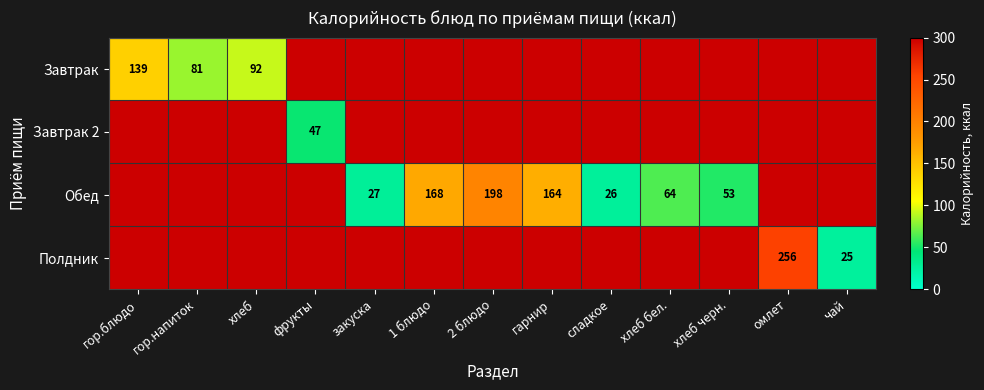

Is it true that Завтрак equals 139 at гор.блюдо?

True